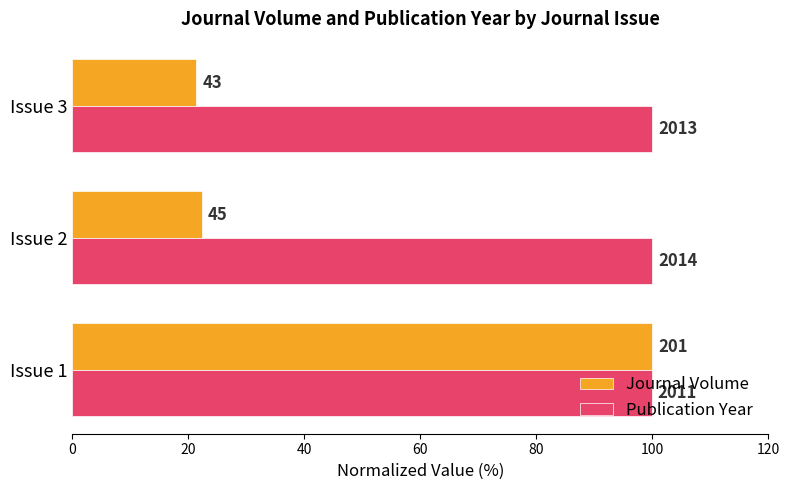

What are all the series names shown in the legend?

Journal Volume, Publication Year